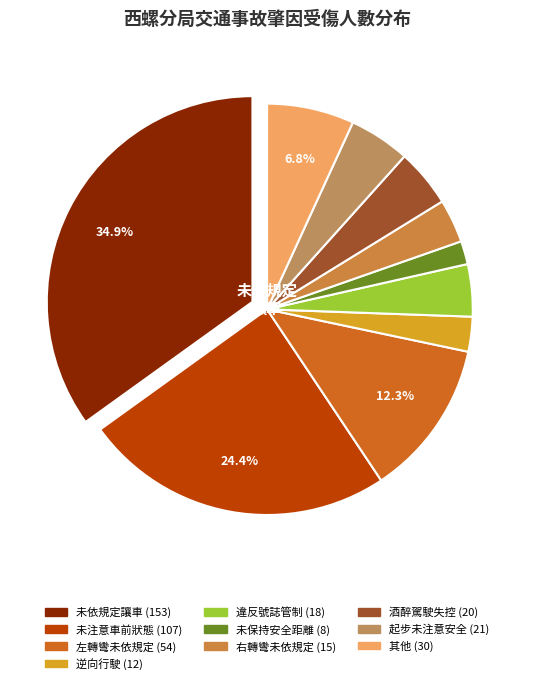

Which slice is the smallest?

駕駛人-未保持行車安全距離